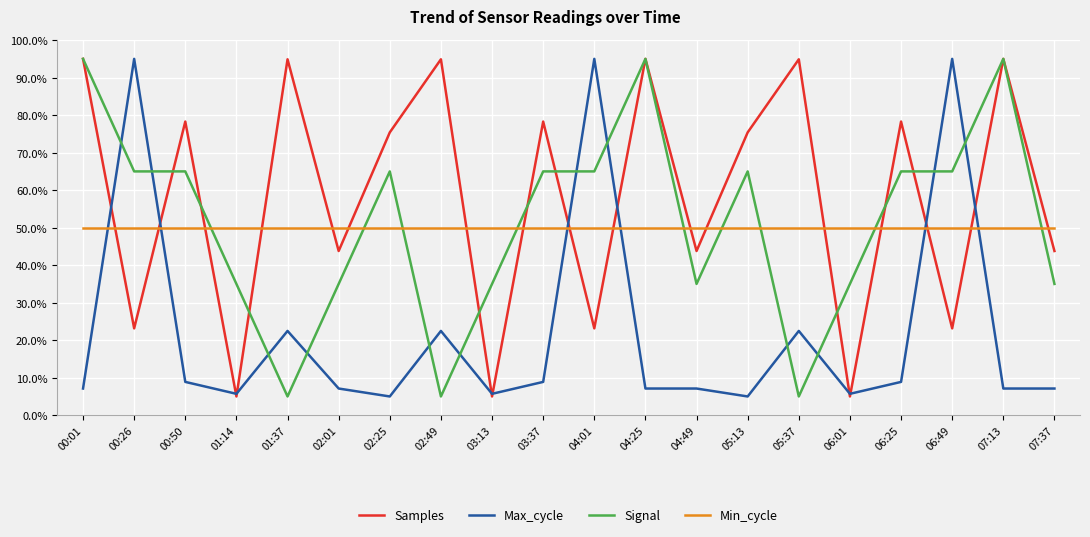

What is the greatest value displayed?

95.0